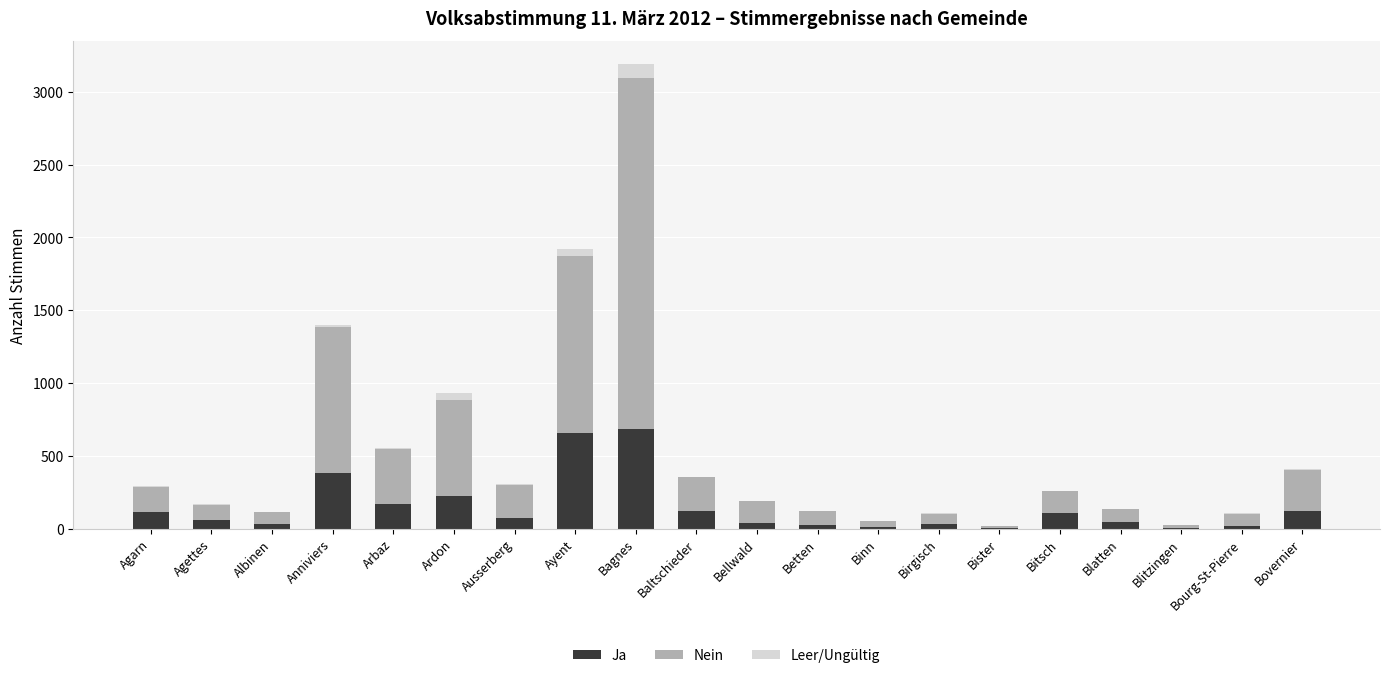

At which label is Ja closest to 345?

Anniviers